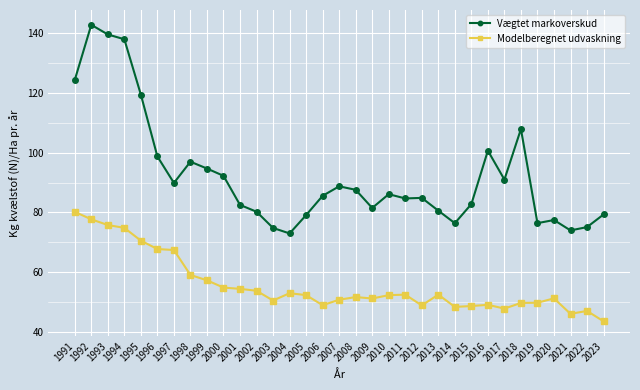

Which series has the widest spread of values?

Vægtet markoverskud